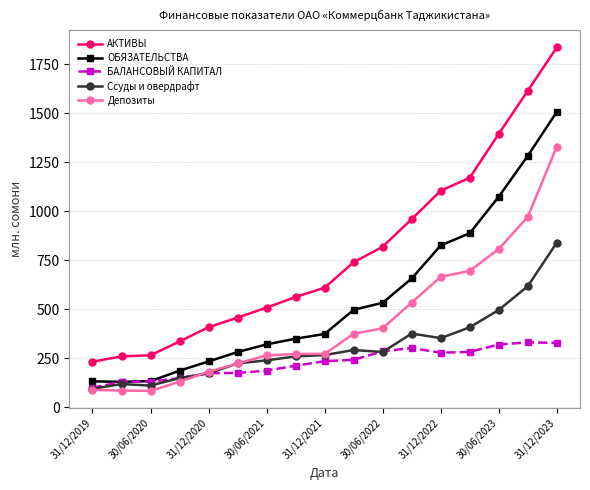

True or false: АКТИВЫ and ОБЯЗАТЕЛЬСТВА intersect in this chart.

False